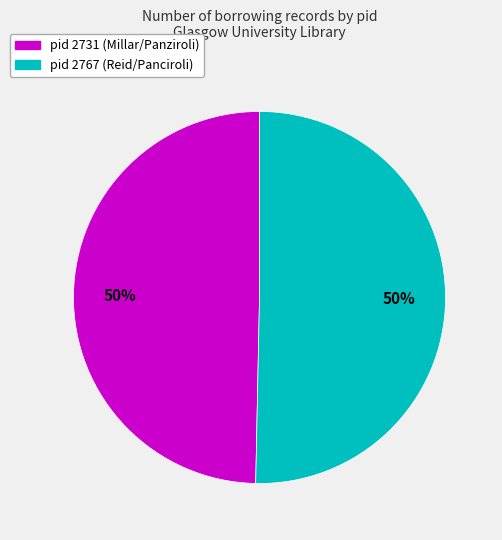

To the nearest percent, what is the average slice percentage?

50%